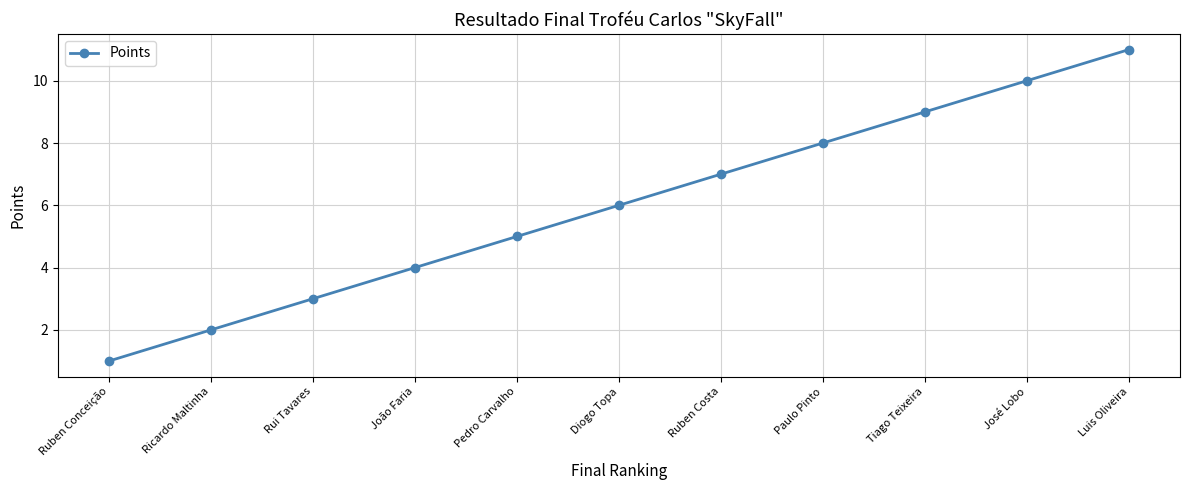

The chart shows a value of 5 at Paulo Pinto. True or false?

False